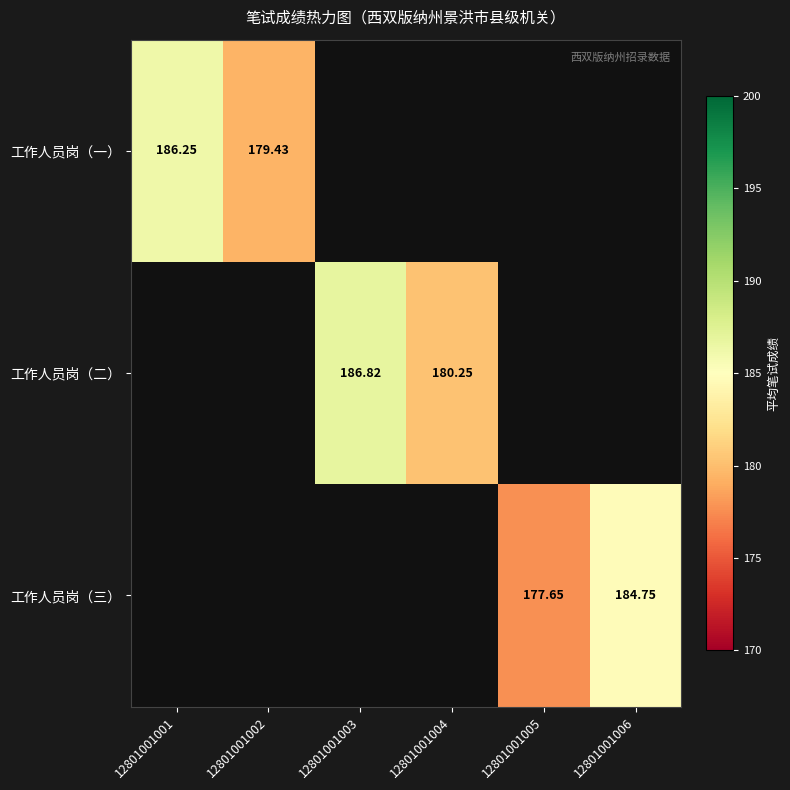

Is the value of 工作人员岗（二） at 12801001004 greater than the value of 工作人员岗（三） at 12801001006?

No